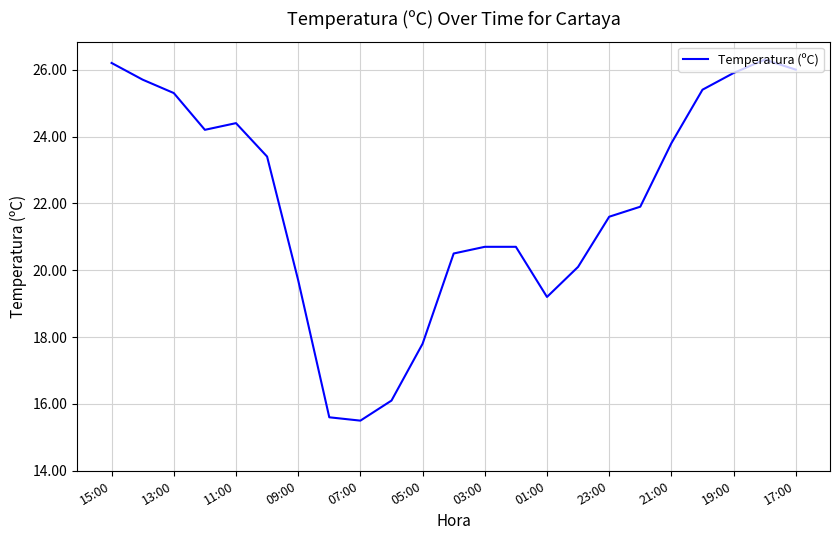

What is the smallest value displayed?

15.5